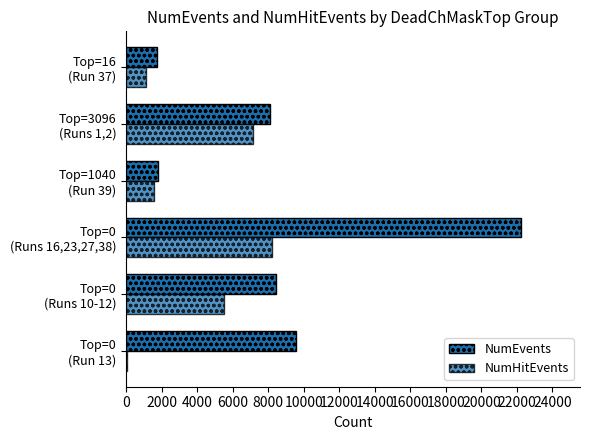

Rank the series by their average value, from highest to lowest.

NumEvents, NumHitEvents